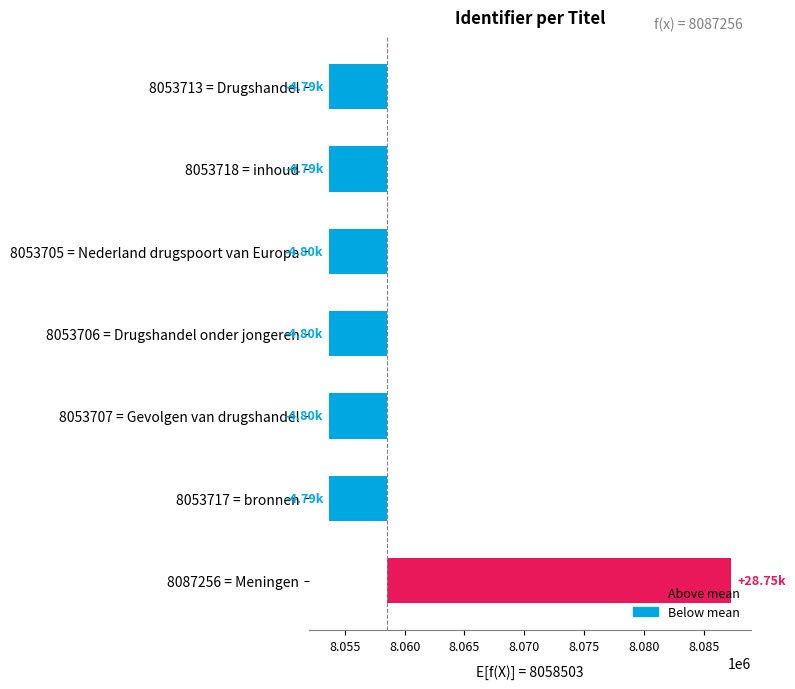

Reading left to right, what are all the values shown in this chart?

-4790.1	-4785.1	-4798.1	-4797.1	-4796.1	-4786.1	28752.9